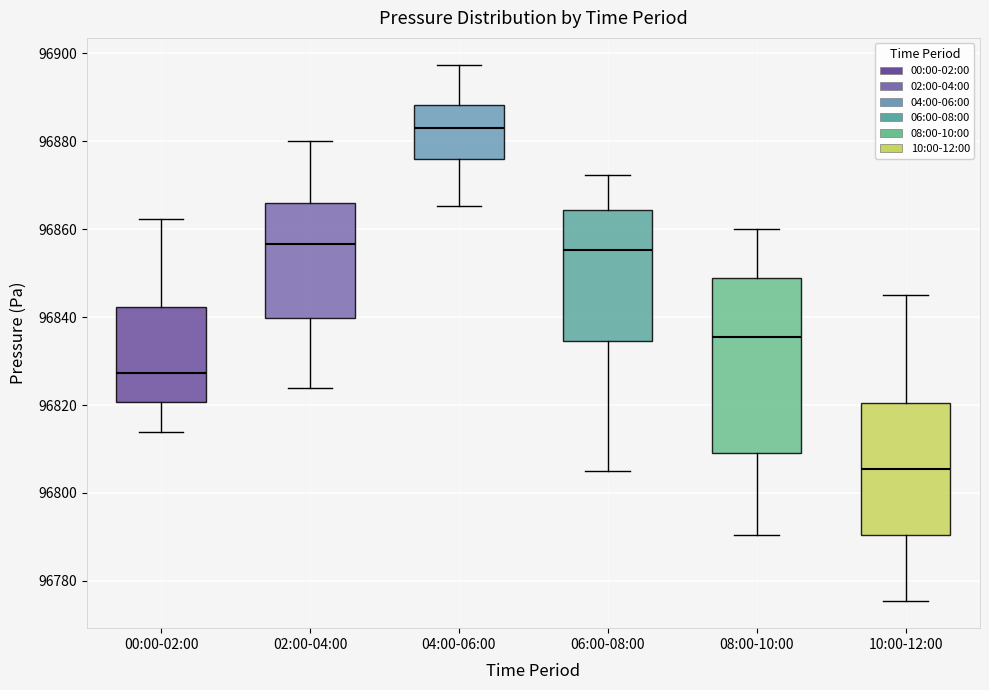

Comparing the boxes themselves (not the whiskers), which one is the tallest?

08:00-10:00